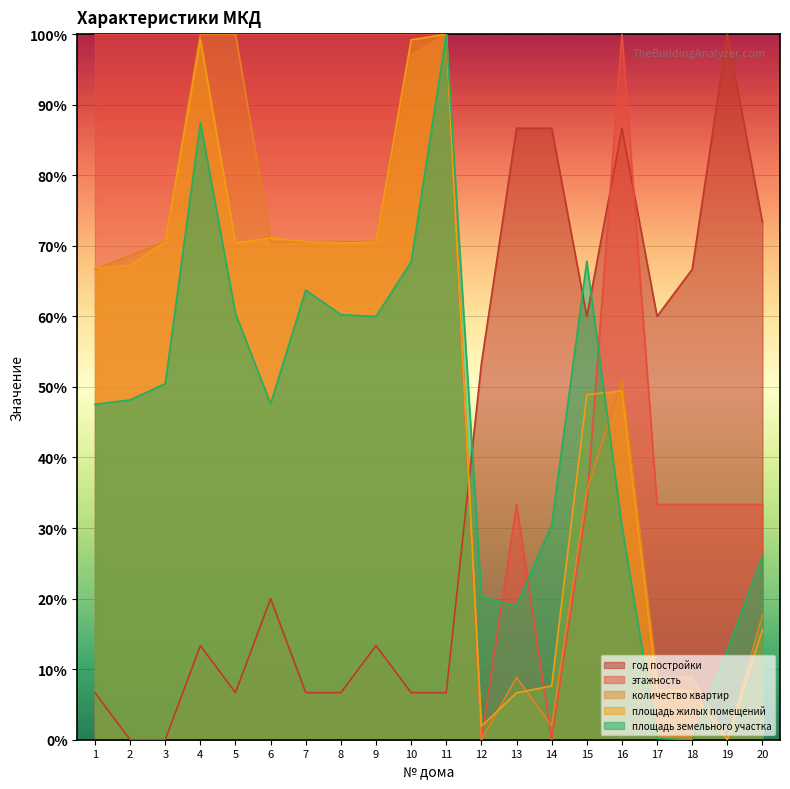

Between 14 and 3, which is larger?

14